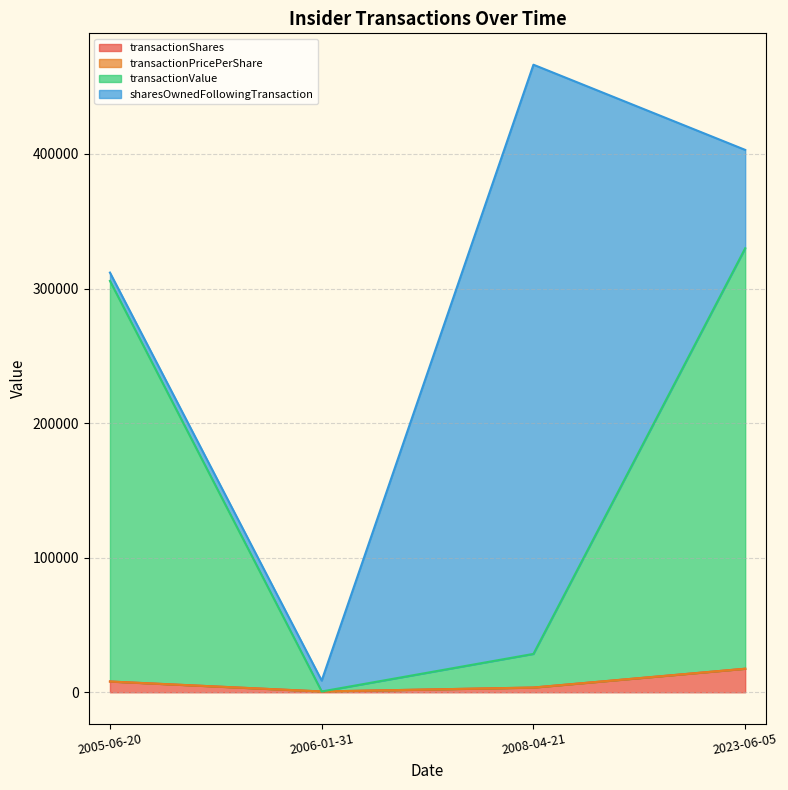

At which category is the sum across all series the highest?

2008-04-21